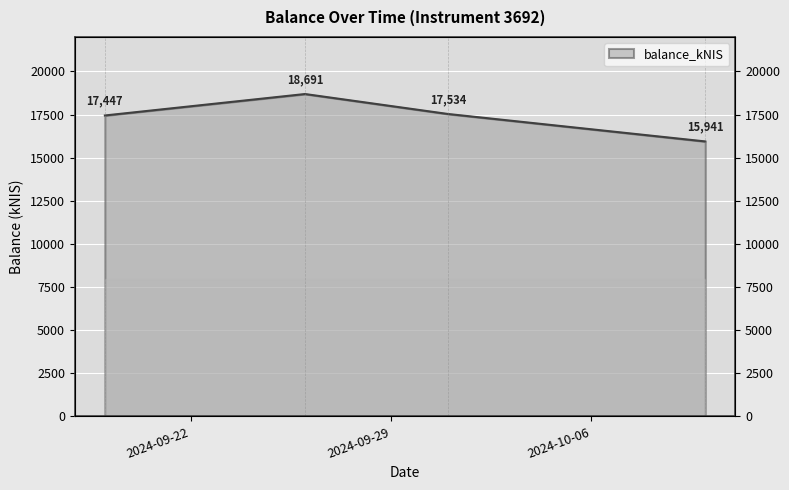

At which label is the value closest to 17315?

2024-09-19